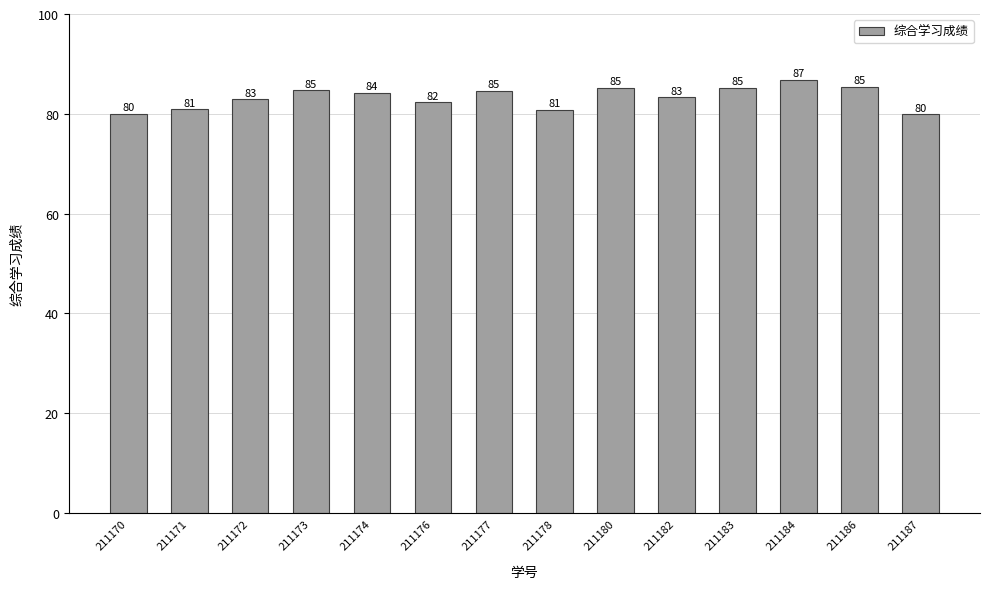

How many values are below 84?

7